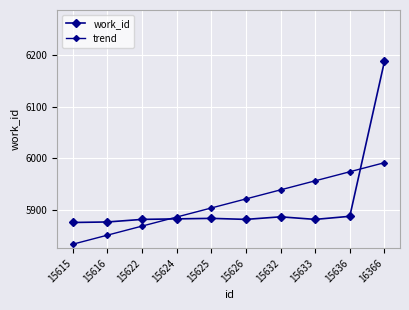

Is this an area chart (filled region under the line)?

No